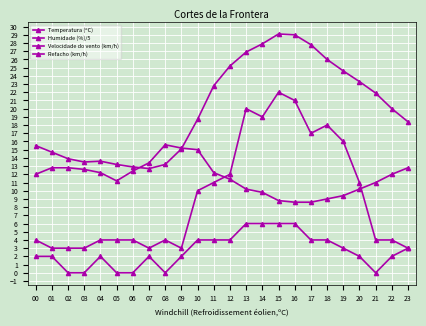

What is the total value across all series at 16?

64.6